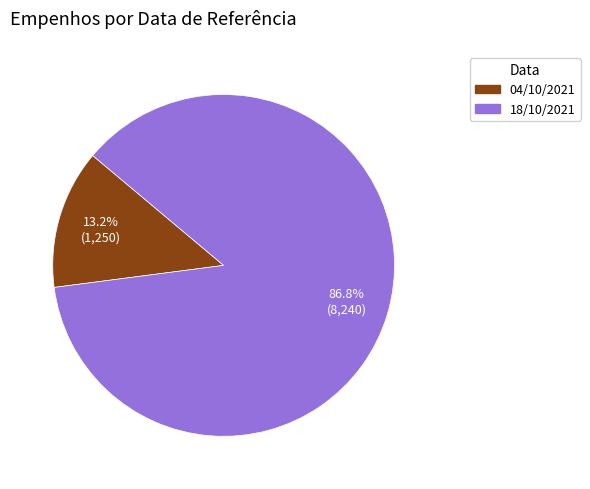

Which has a higher value, 04/10/2021 or 18/10/2021?

18/10/2021